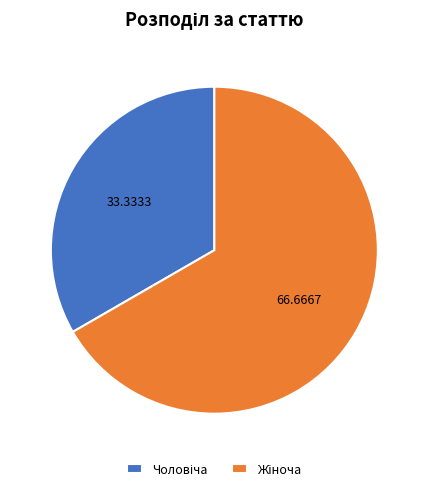

Does any single category account for the majority?

Yes